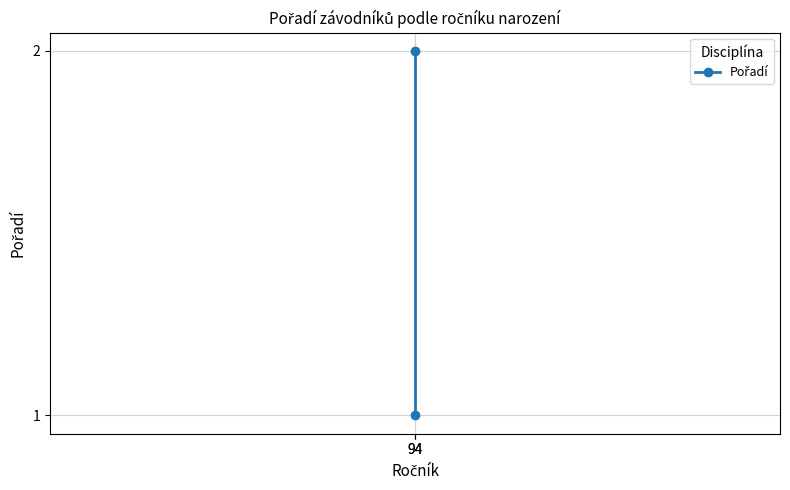

Is this an area chart (filled region under the line)?

No